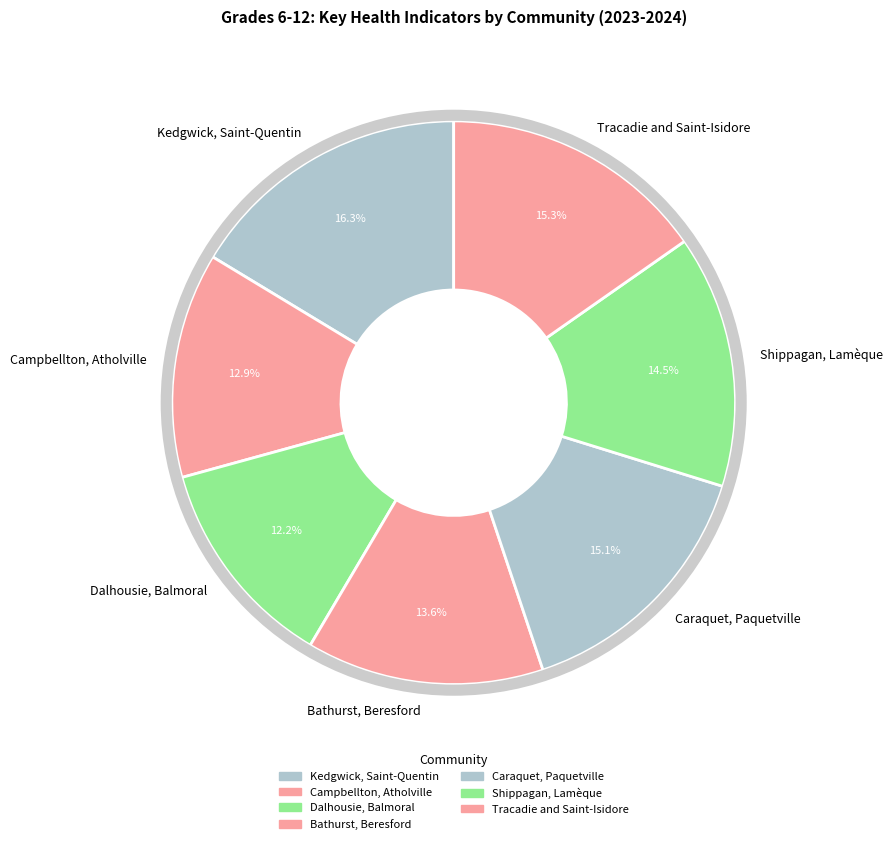

Does Tracadie and Saint-Isidore account for over 50% of the chart?

No